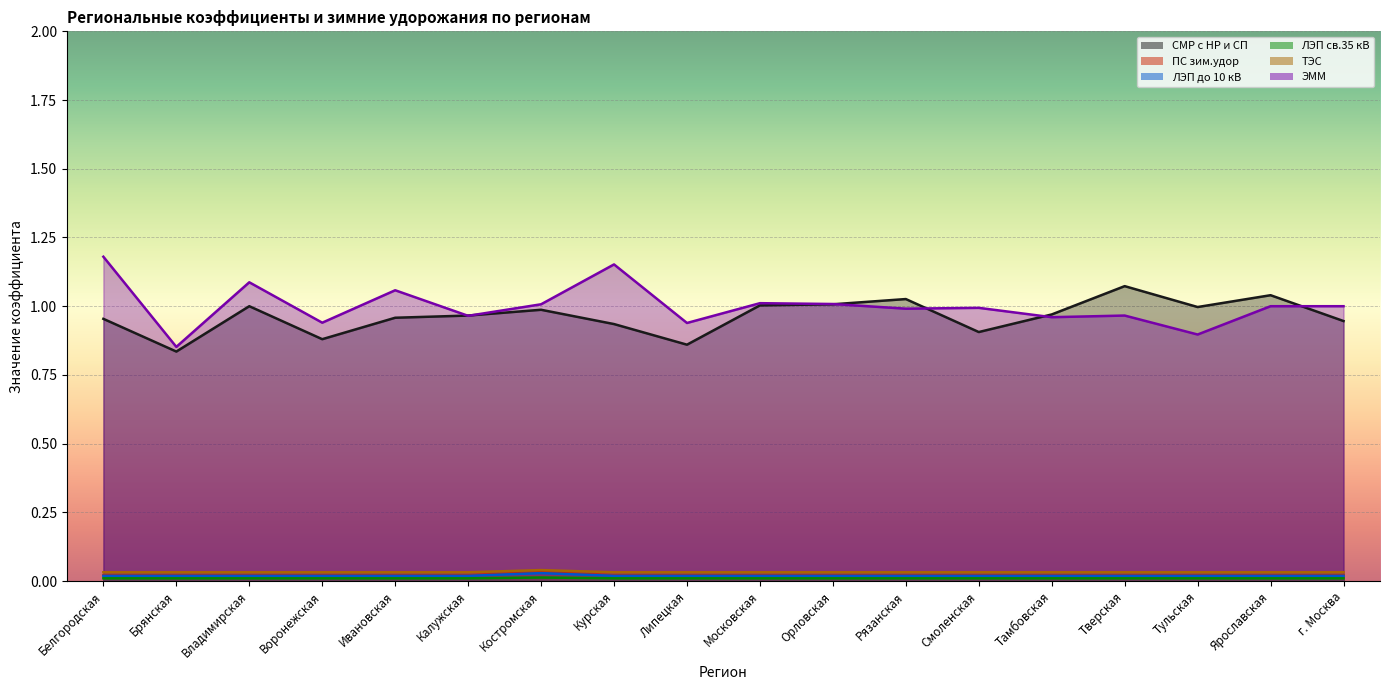

Is it true that ЛЭП св.35 кВ equals 0.0 at Липецкая?

True